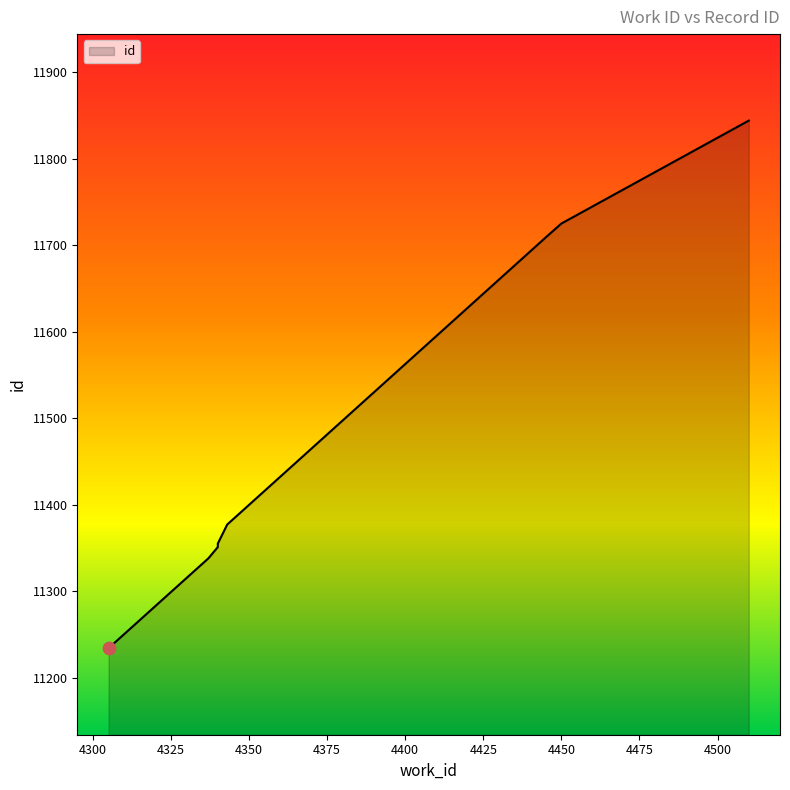

Between 4450 and 4340, which is larger?

4450